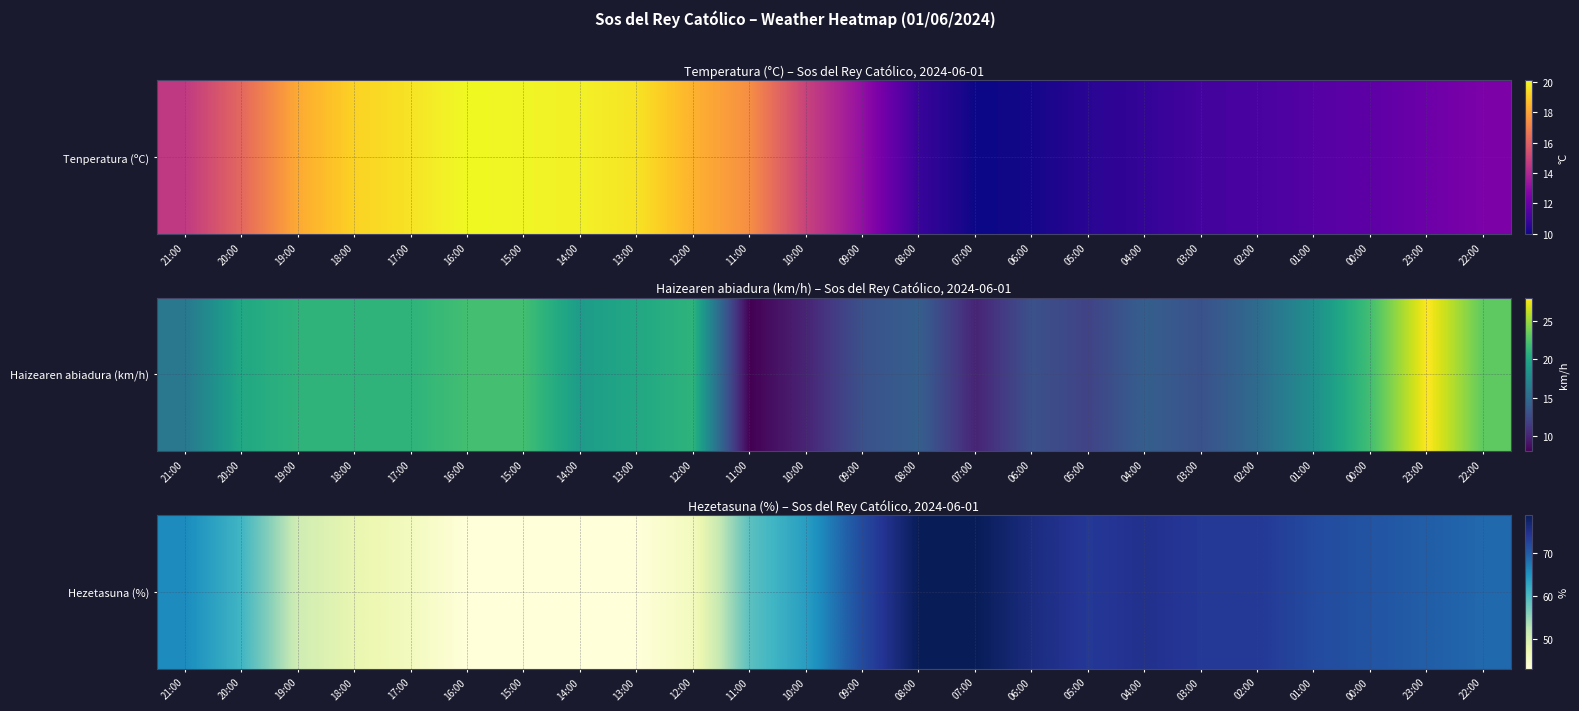

What is the change in value from 08:00 to 03:00?

-5